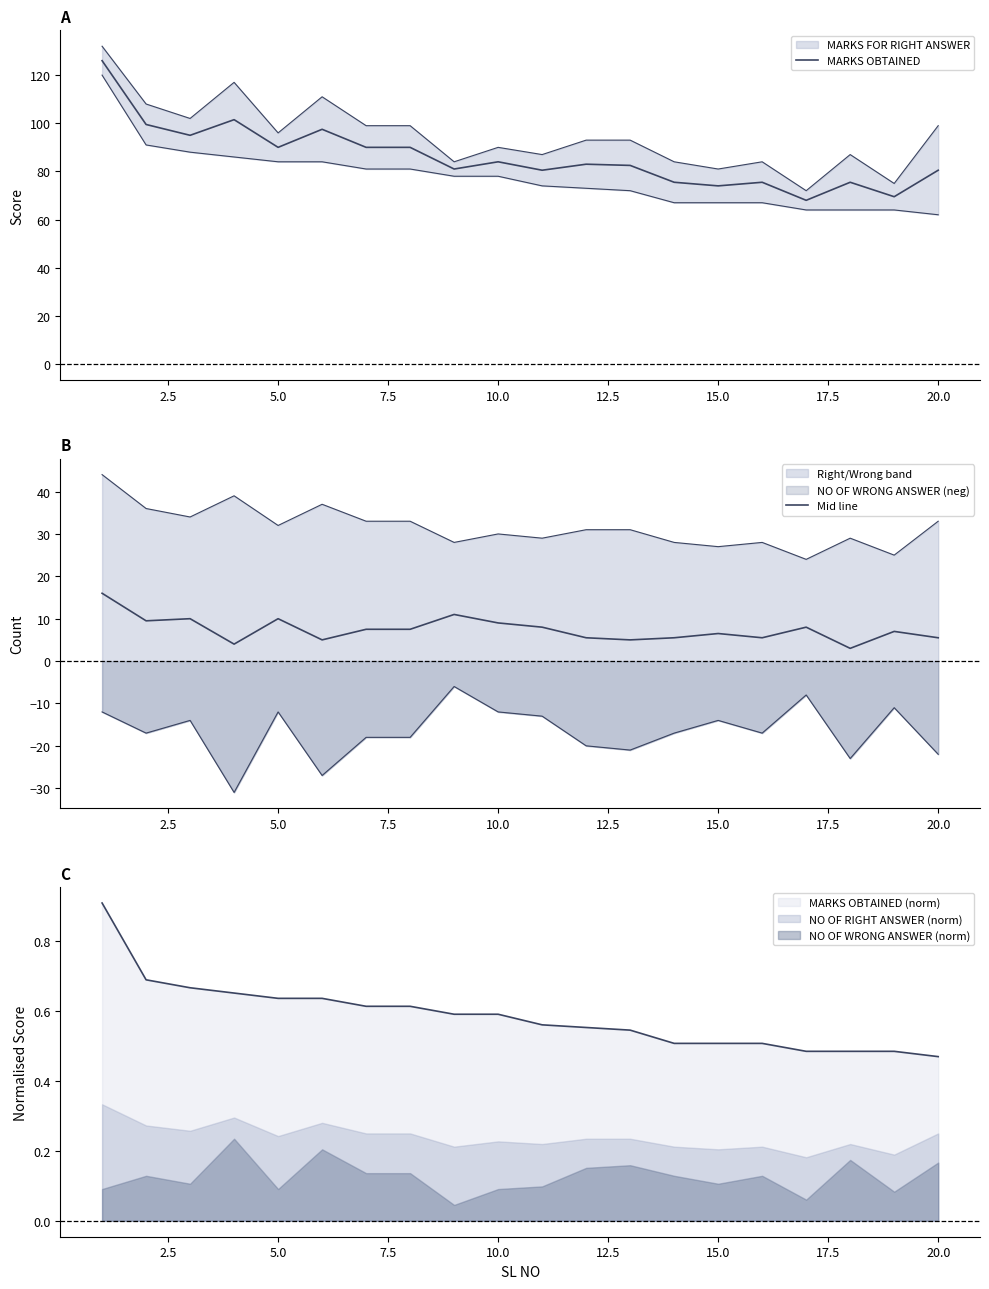

Reading left to right, what are all the values shown in this chart?

MARKS OBTAINED: 126.0	99.5	95.0	101.5	90.0	97.5	90.0	90.0	81.0	84.0	80.5	83.0	82.5	75.5	74.0	75.5	68.0	75.5	69.5	80.5
Mid line: 16.0	9.5	10.0	4.0	10.0	5.0	7.5	7.5	11.0	9.0	8.0	5.5	5.0	5.5	6.5	5.5	8.0	3.0	7.0	5.5